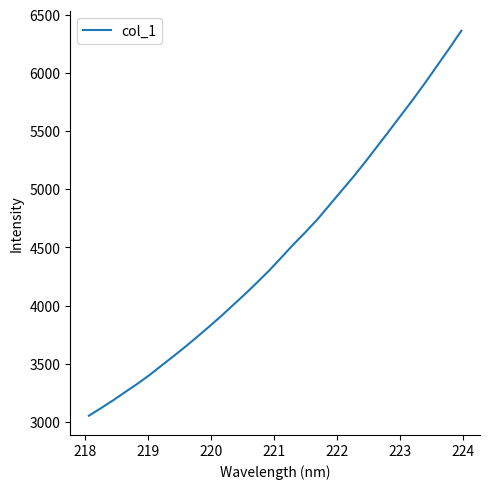

What is the smallest value displayed?

3052.4